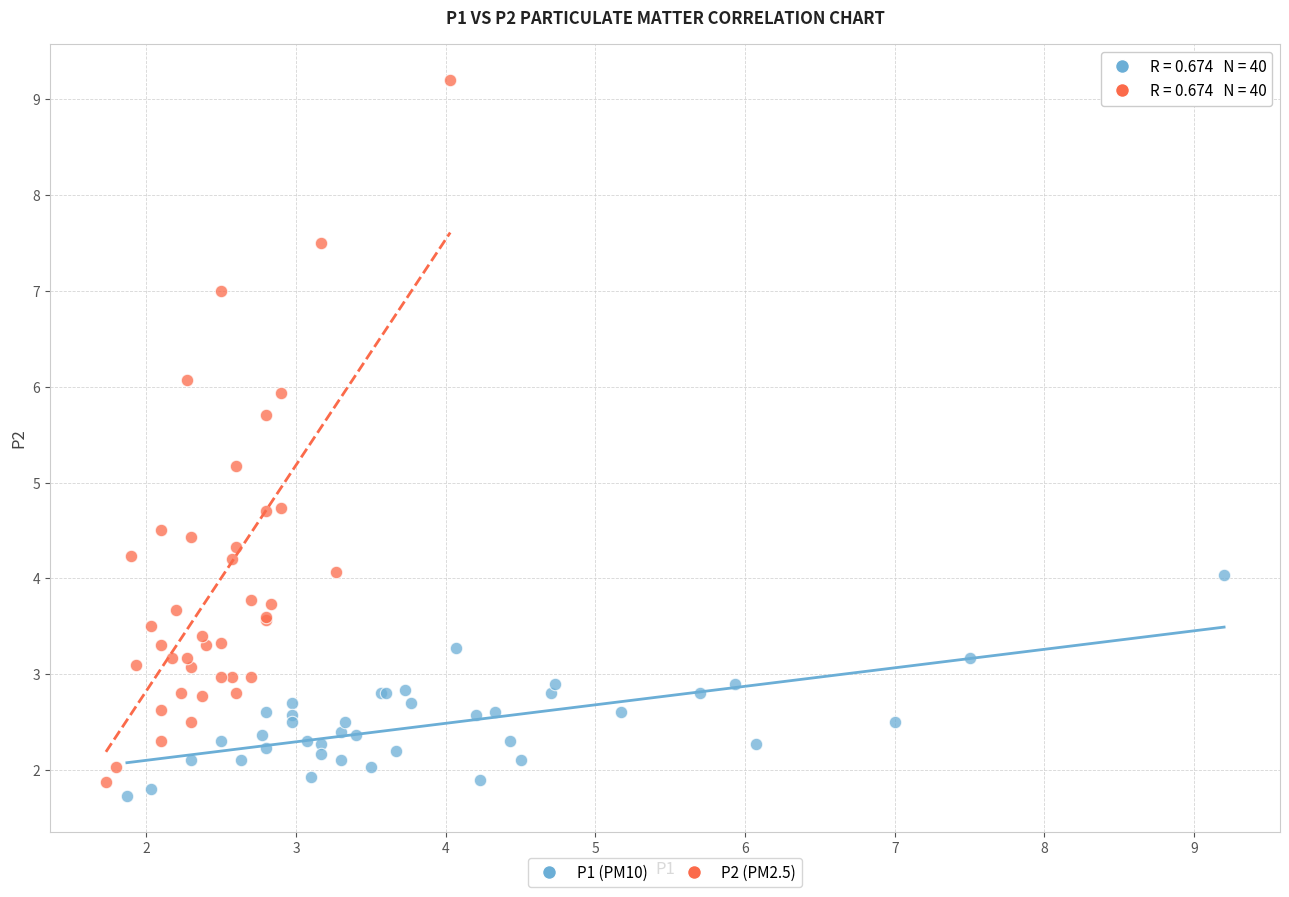

Which series has the widest spread of Y values?

P2 (PM2.5)